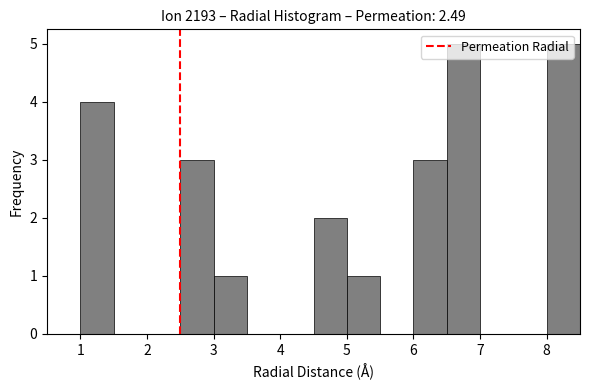

What is the height of the bar covering 5.0 to 5.5 on the x-axis? The values are not printed on the chart, so give them approximately, as read against the axis.

1